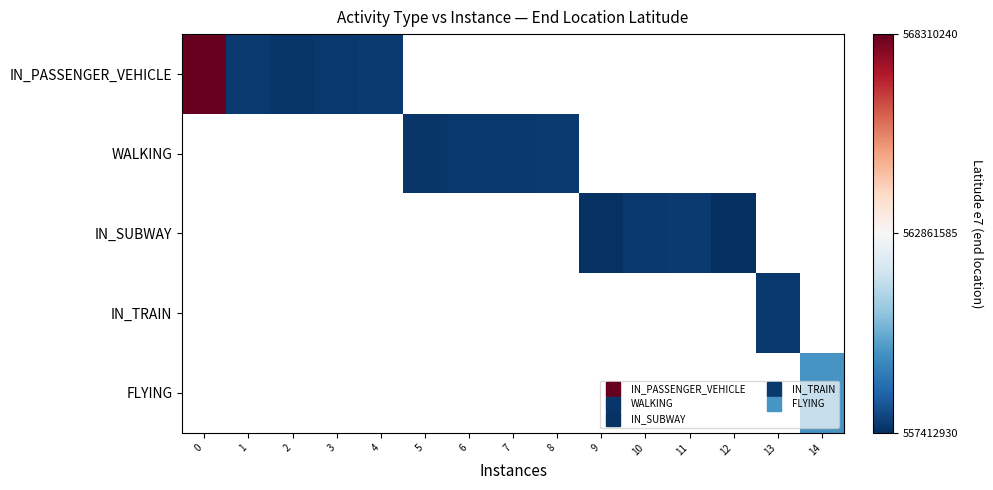

Between 11 and 1, which is larger?

1